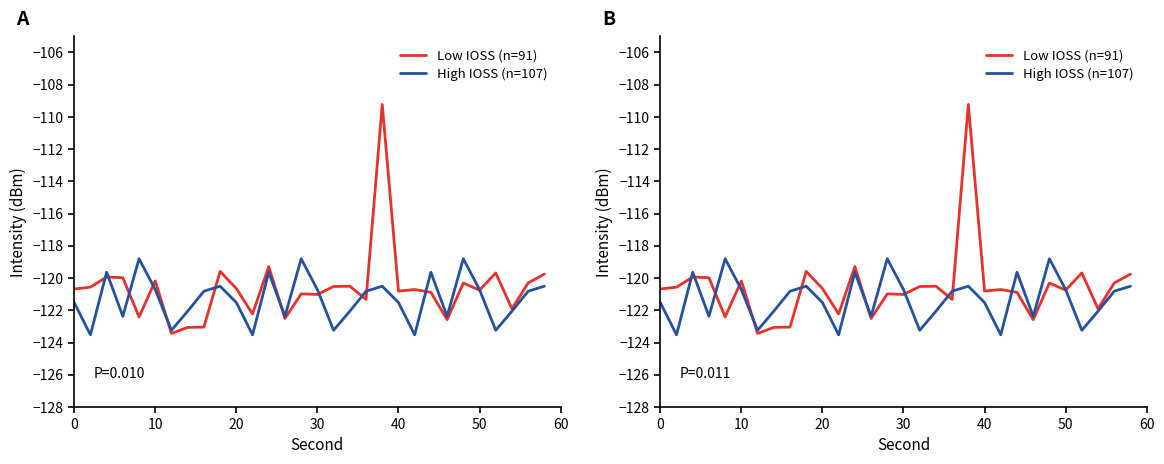

True or false: High IOSS (n=107) and Low IOSS (n=91) intersect in this chart.

True